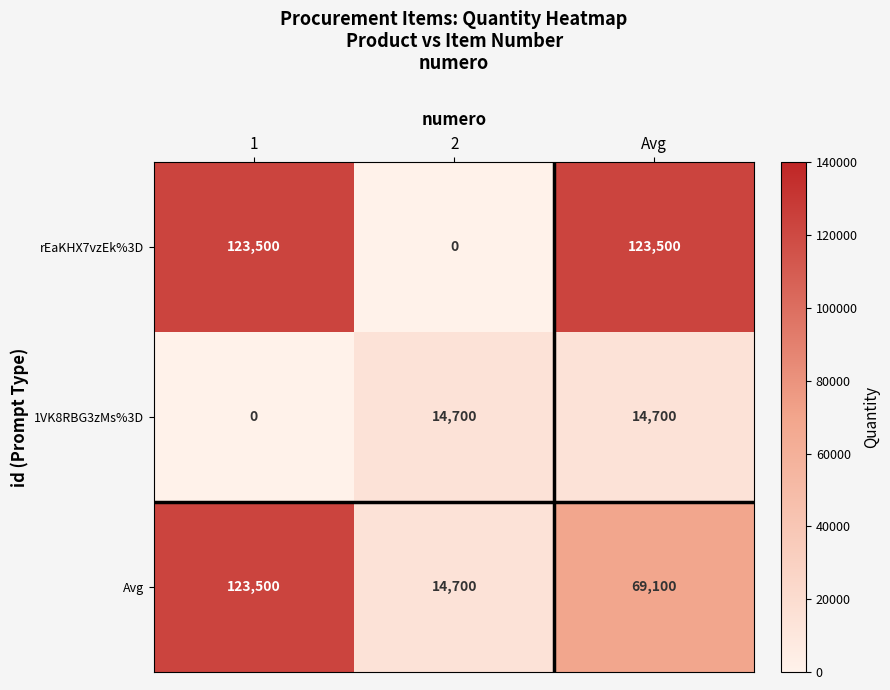

Is it true that rEaKHX7vzEk%3D equals 123500 at 1?

True